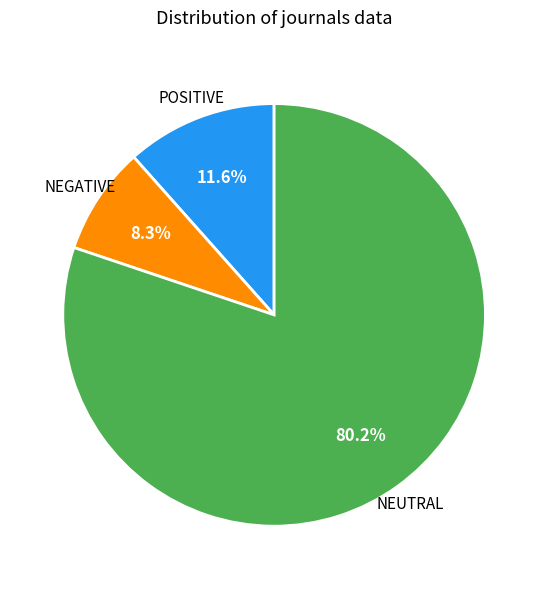

Rank the categories by value from lowest to highest.

NEGATIVE, POSITIVE, NEUTRAL